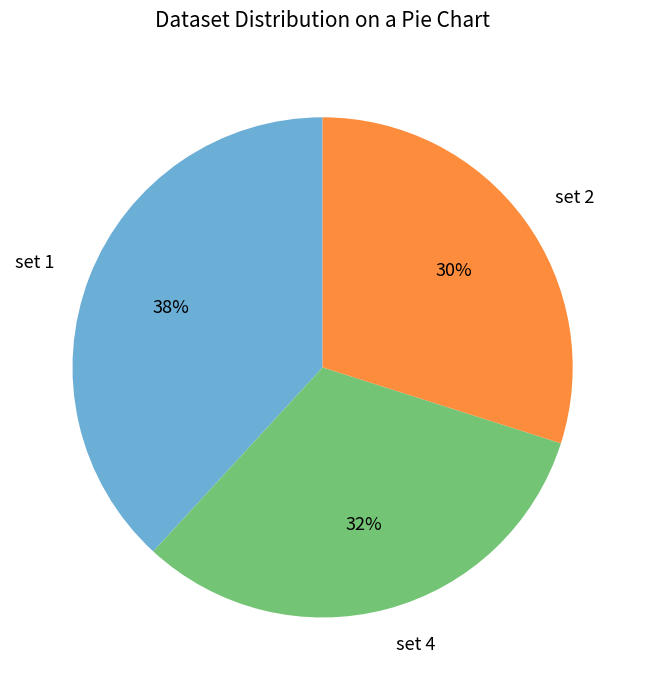

Do set 4 and set 2 together represent more than half of the pie?

Yes